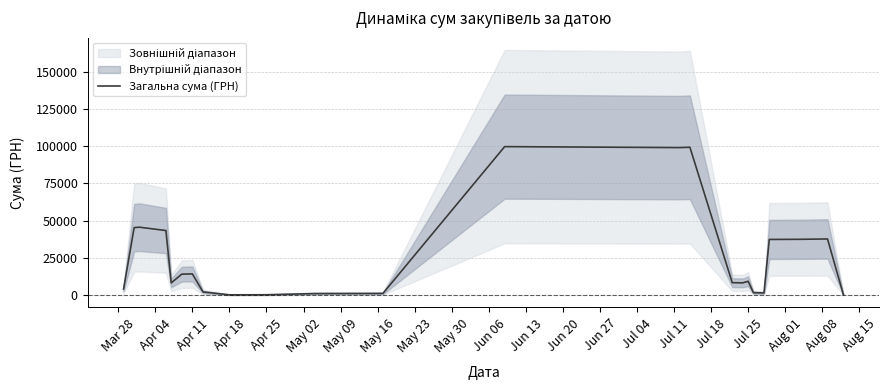

What is the average value?

25224.8